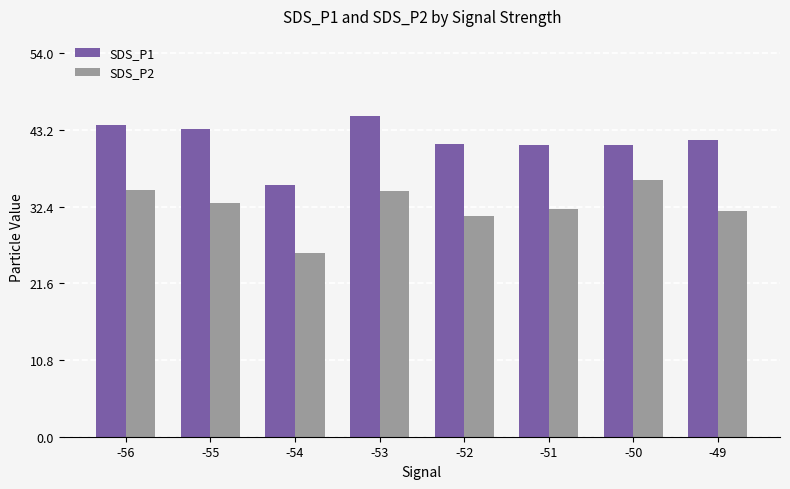

Rank the series by their average value, from highest to lowest.

SDS_P1, SDS_P2